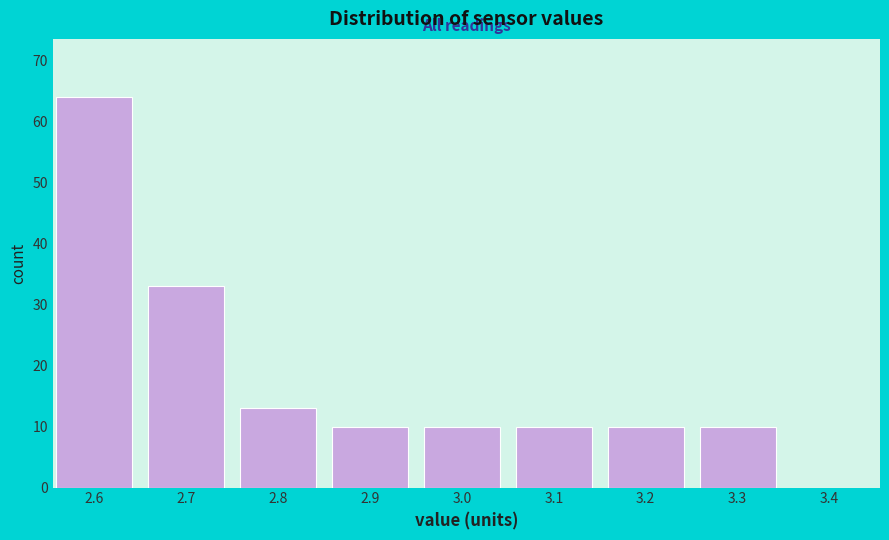

Reading left to right, extract all data points from this chart.

2.6=64	2.7=33	2.8=13	2.9=10	3.0=10	3.1=10	3.2=10	3.3=10	3.4=0